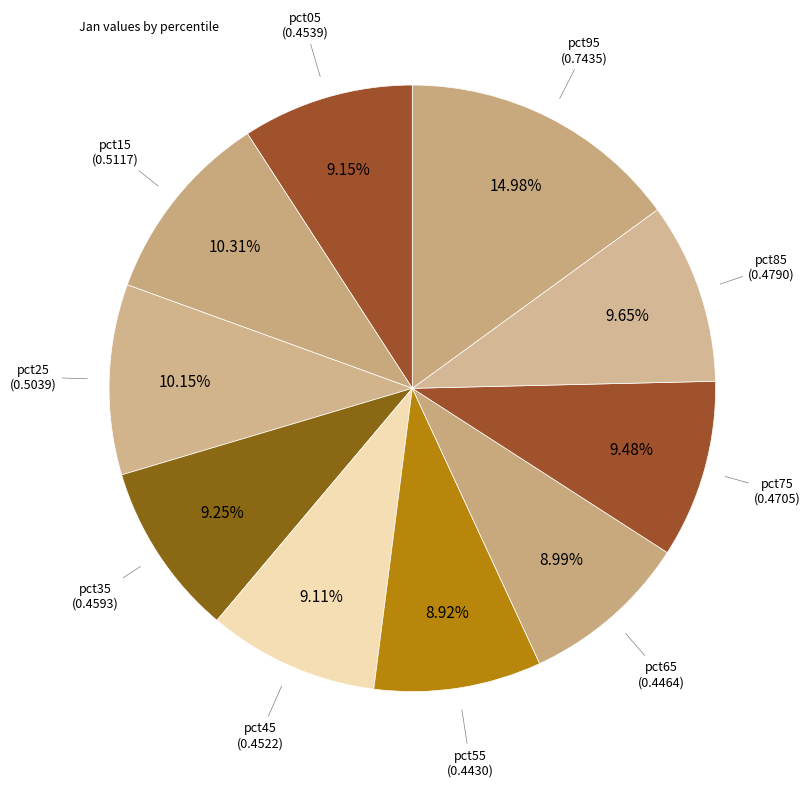

How many slices are in this pie chart?

10